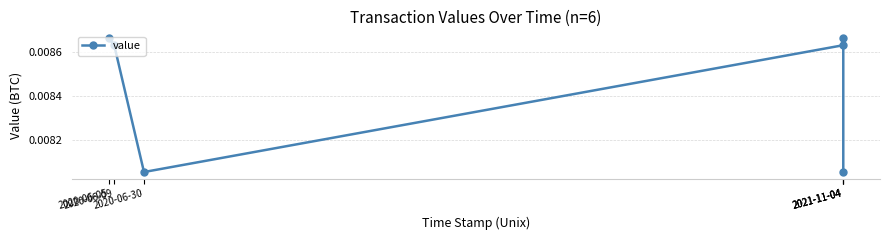

Where is the first local minimum?

2020-06-30